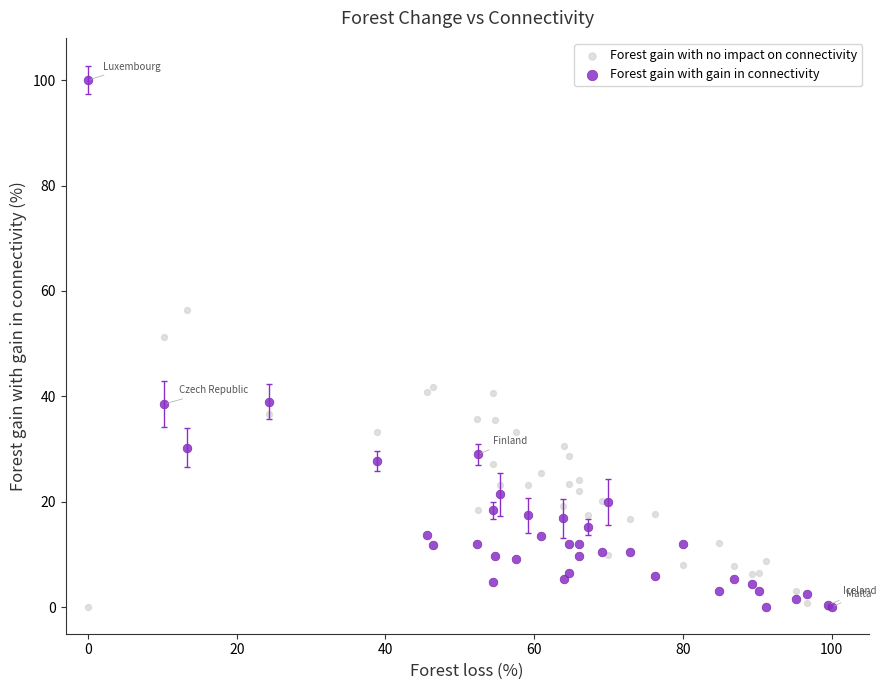

Which series has the largest Y range (max minus min)?

Forest gain with gain in connectivity